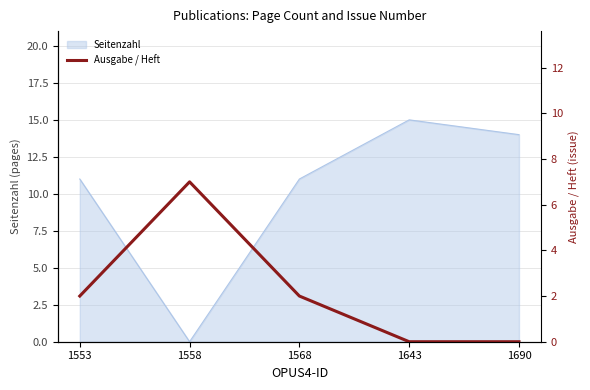

True or false: the data shows 0 at 1690.

True